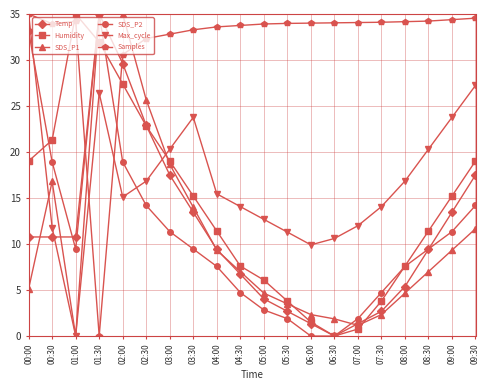

Where do Temp and Samples first cross each other?

01:00 and 01:30